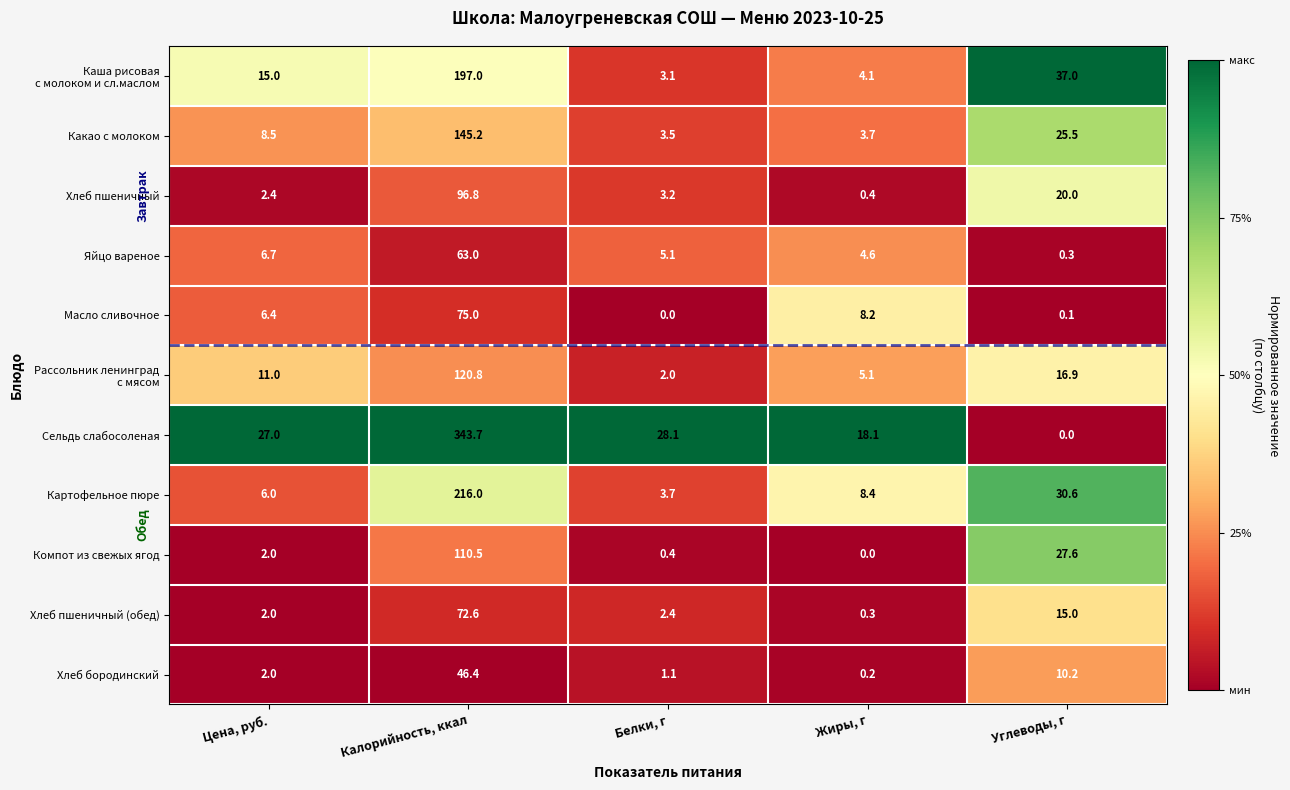

How many data points does each series have?

5